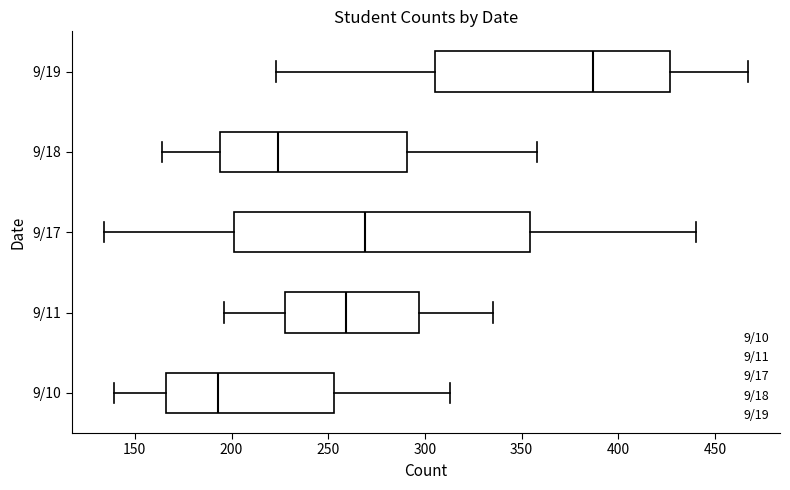

Which box is the widest, from its left edge to its right edge?

9/17